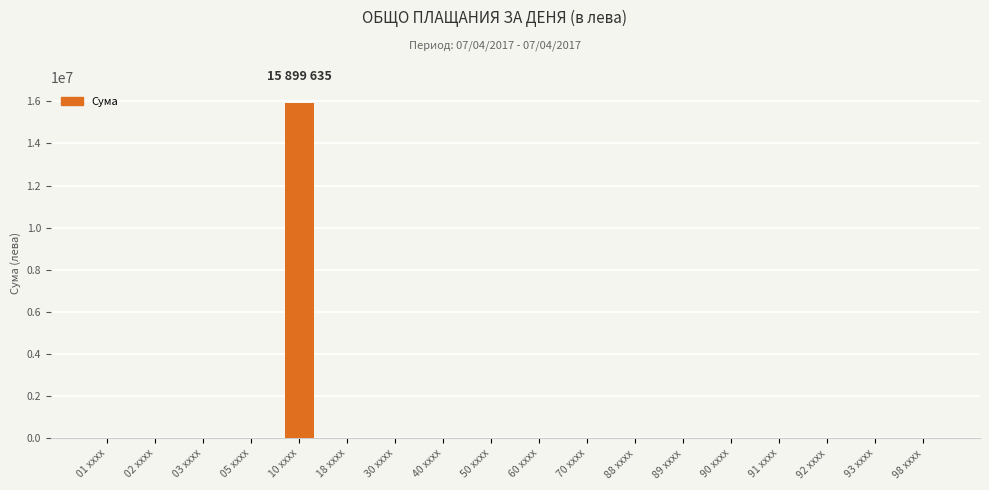

What is the maximum value shown in the chart?

15899635